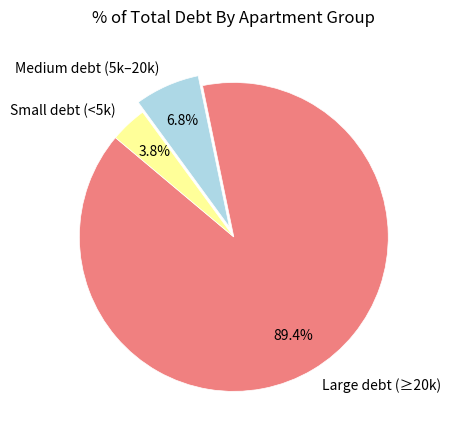

What percentage do Large debt (≥20k) and Small debt (<5k) together represent?

93.2%